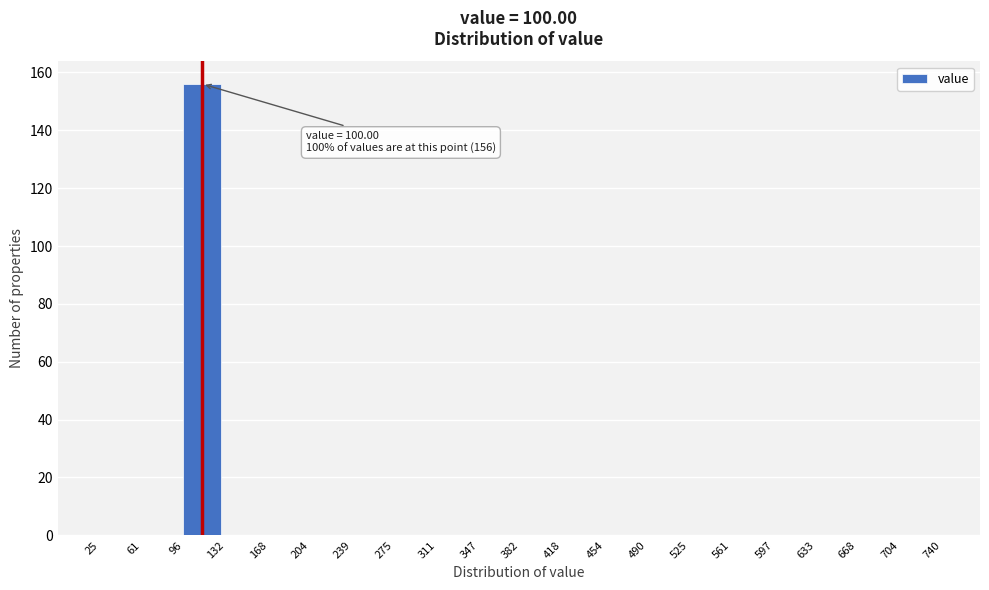

Which range on the x-axis has the tallest bar?

96 to 132